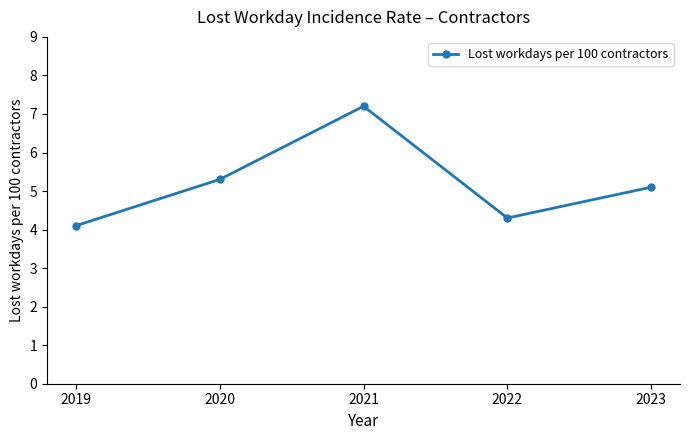

How many values are below 5?

2